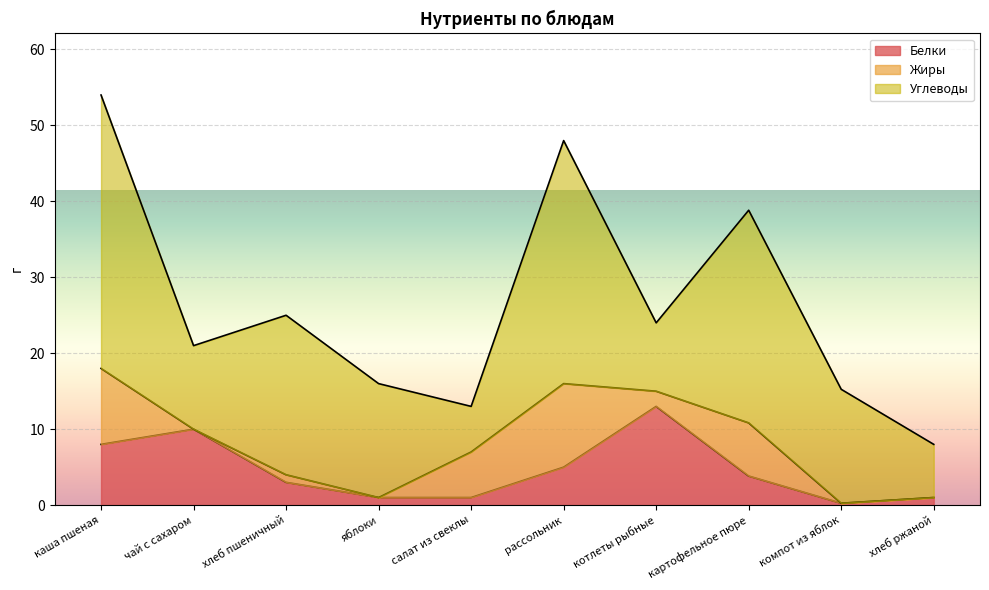

What is the difference between the maximum and minimum values in the Жиры series?

11.0